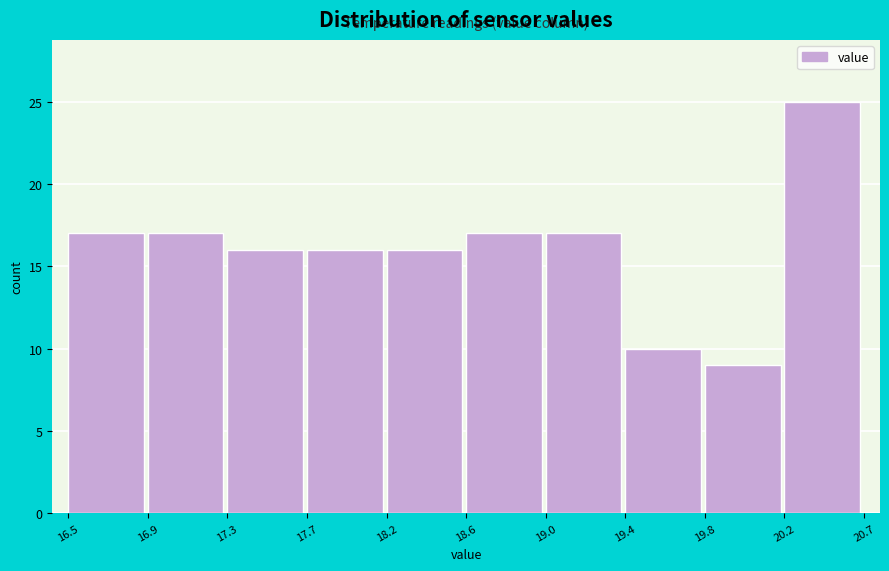

Reading left to right, what are all the values shown in this chart?

16.5=17	16.9=17	17.3=16	17.7=16	18.2=16	18.6=17	19.0=17	19.4=10	19.8=9	20.2=25